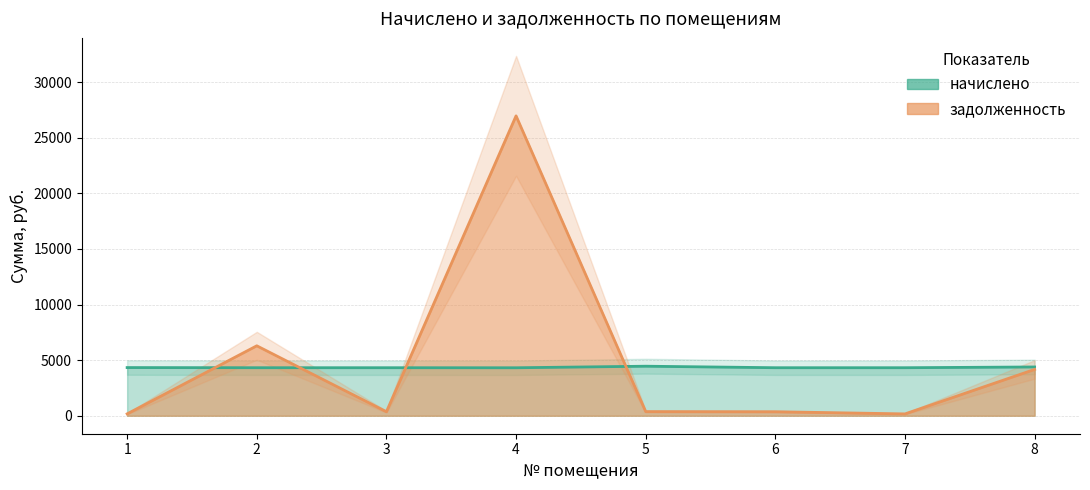

At which category does начислено reach its first local valley?

4